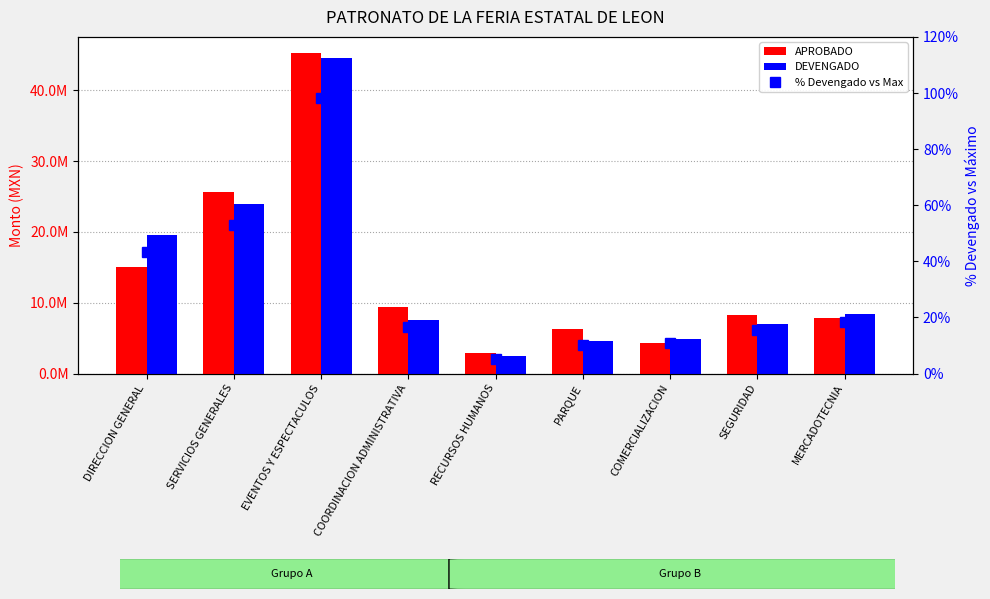

What is the label of the 4th bar from the right?

PARQUE